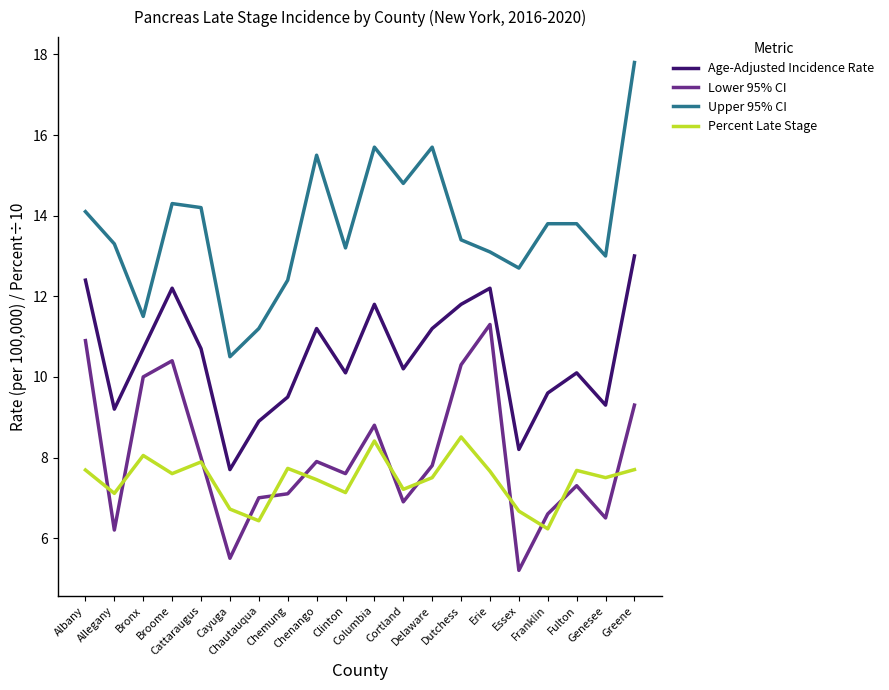

True or false: Upper 95% CI and Age-Adjusted Incidence Rate intersect in this chart.

False